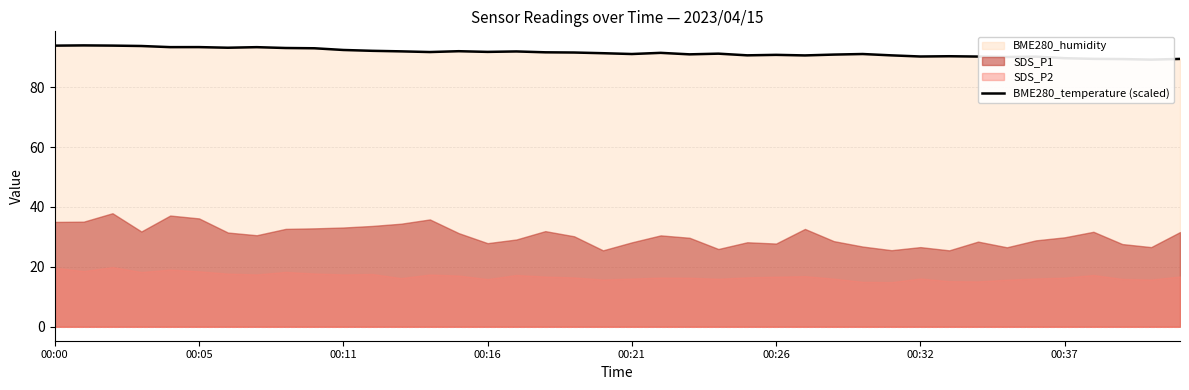

Where does the data first go above 91?

00:00